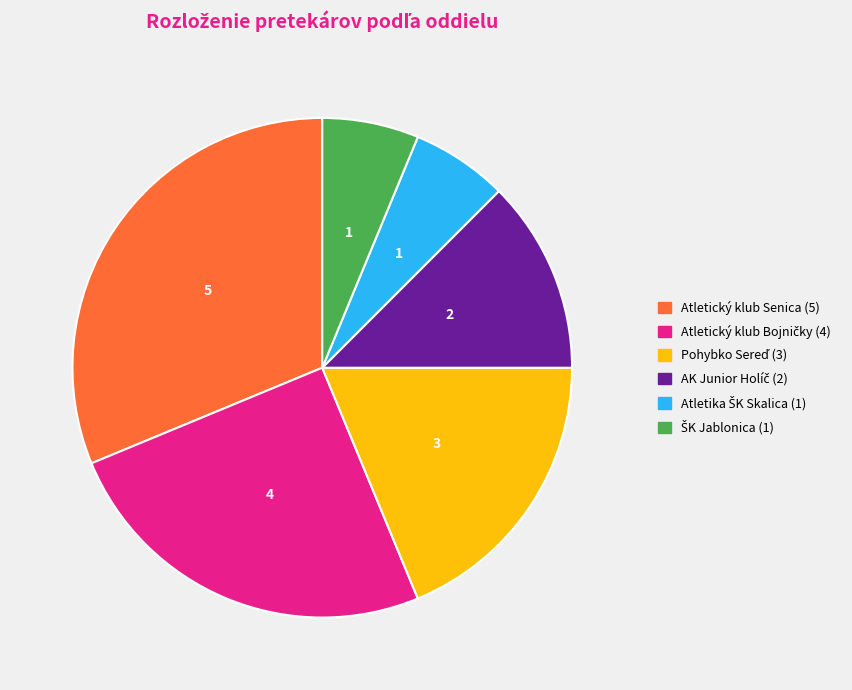

How many segments does this pie chart have?

6